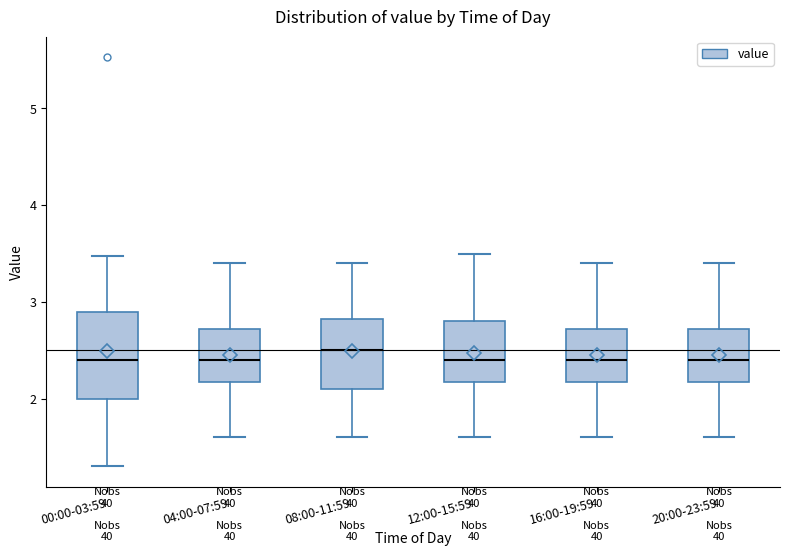

Where does the upper whisker of the box for 12:00-15:59 end on the y-axis? The values are not printed on the chart, so give them approximately, as read against the axis.

3.5